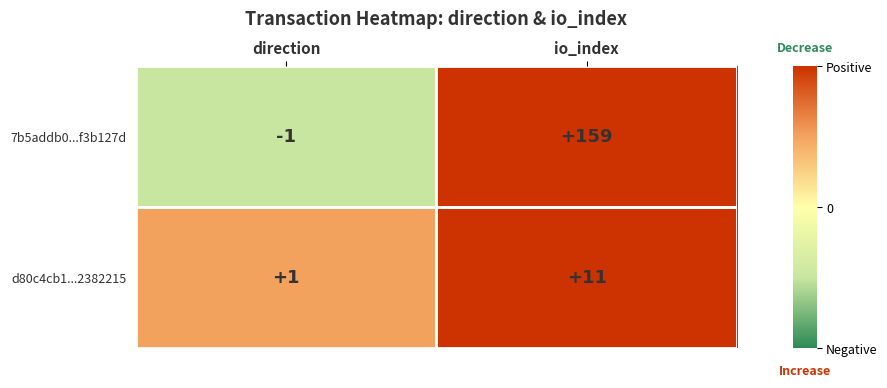

What is the difference between the maximum and minimum values in the 7b5addb0...f3b127d series?

160